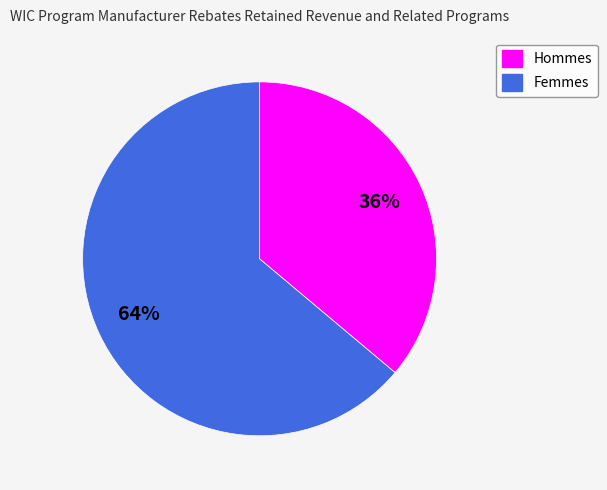

Is the sum of Femmes and Hommes greater than half?

Yes